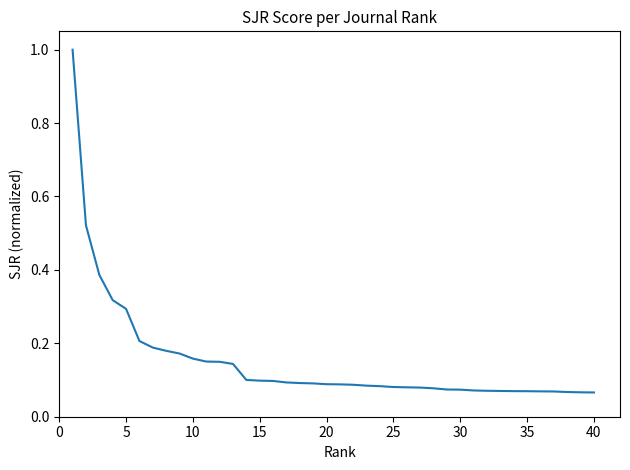

What is the difference between the maximum and minimum values?

0.9